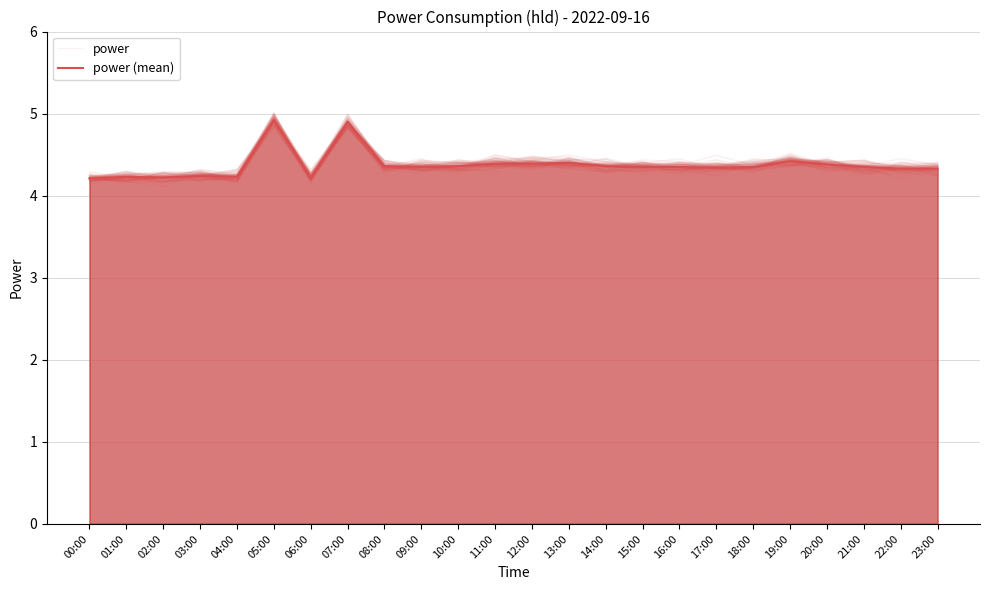

What is the label of the 16th point from the right?

08:00